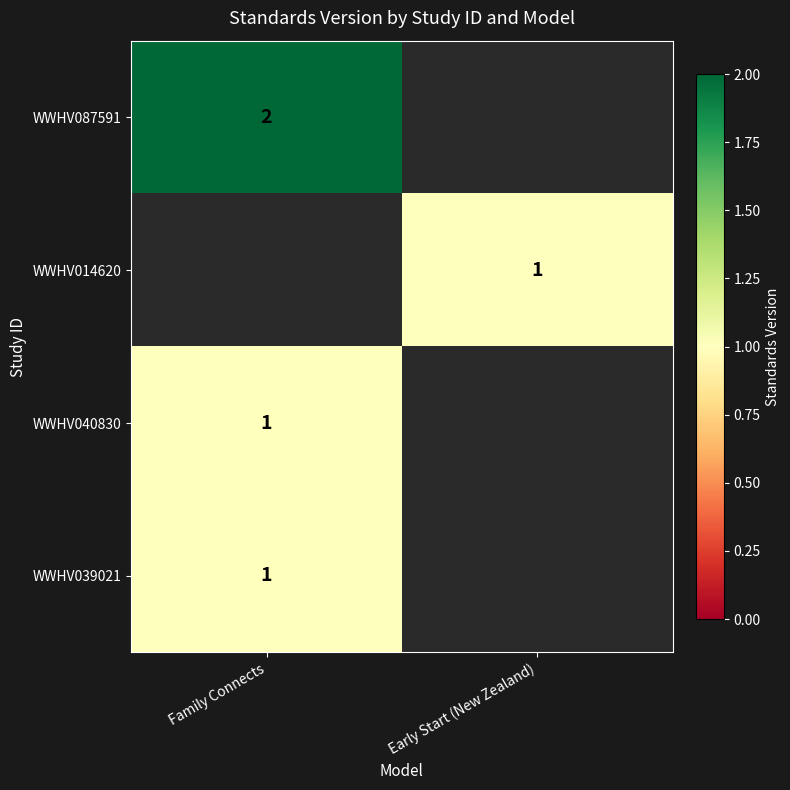

True or false: WWHV014620 has a value of 2 at Early Start (New Zealand).

False